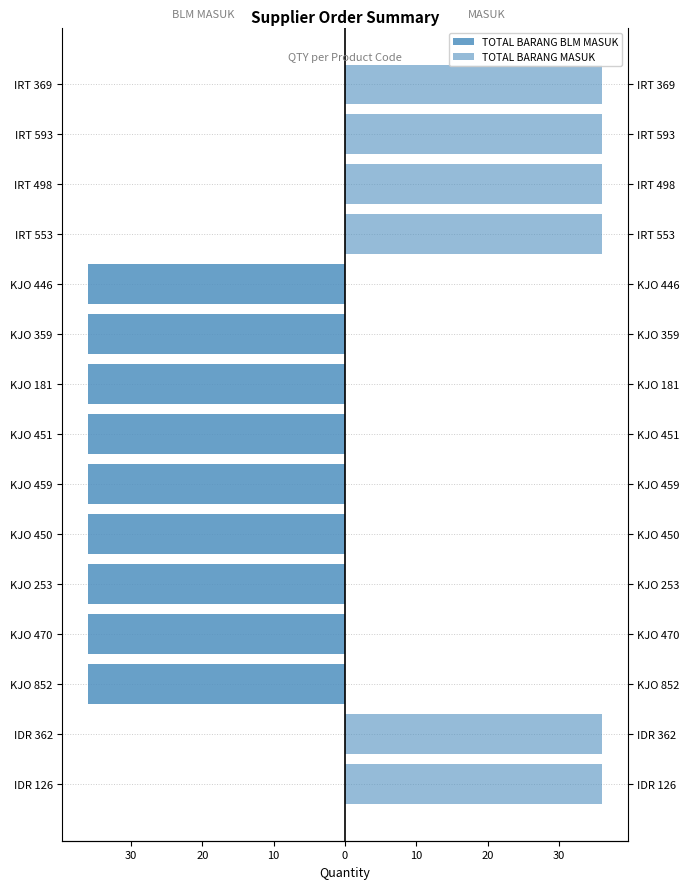

The TOTAL BARANG BLM MASUK series shows 12 at IDR 126. True or false?

False